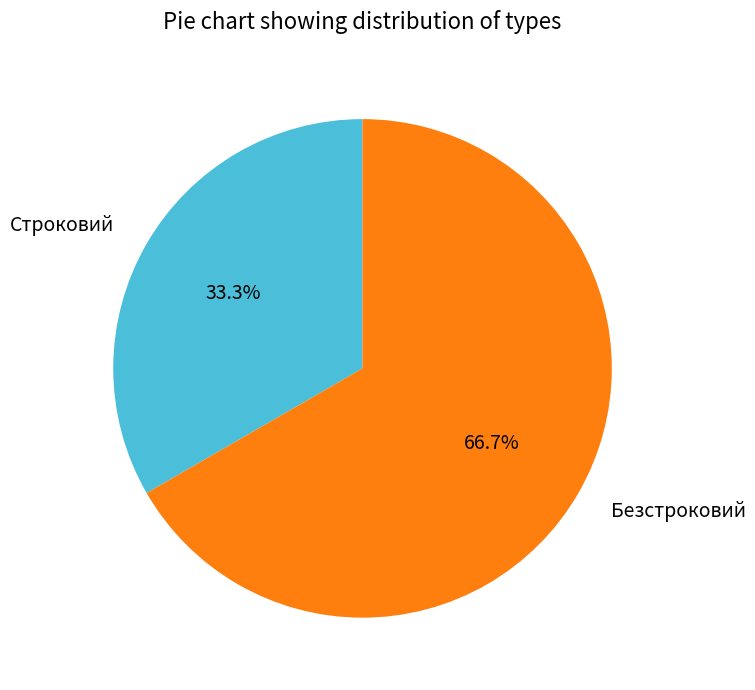

Which has a higher value, Строковий or Безстроковий?

Безстроковий